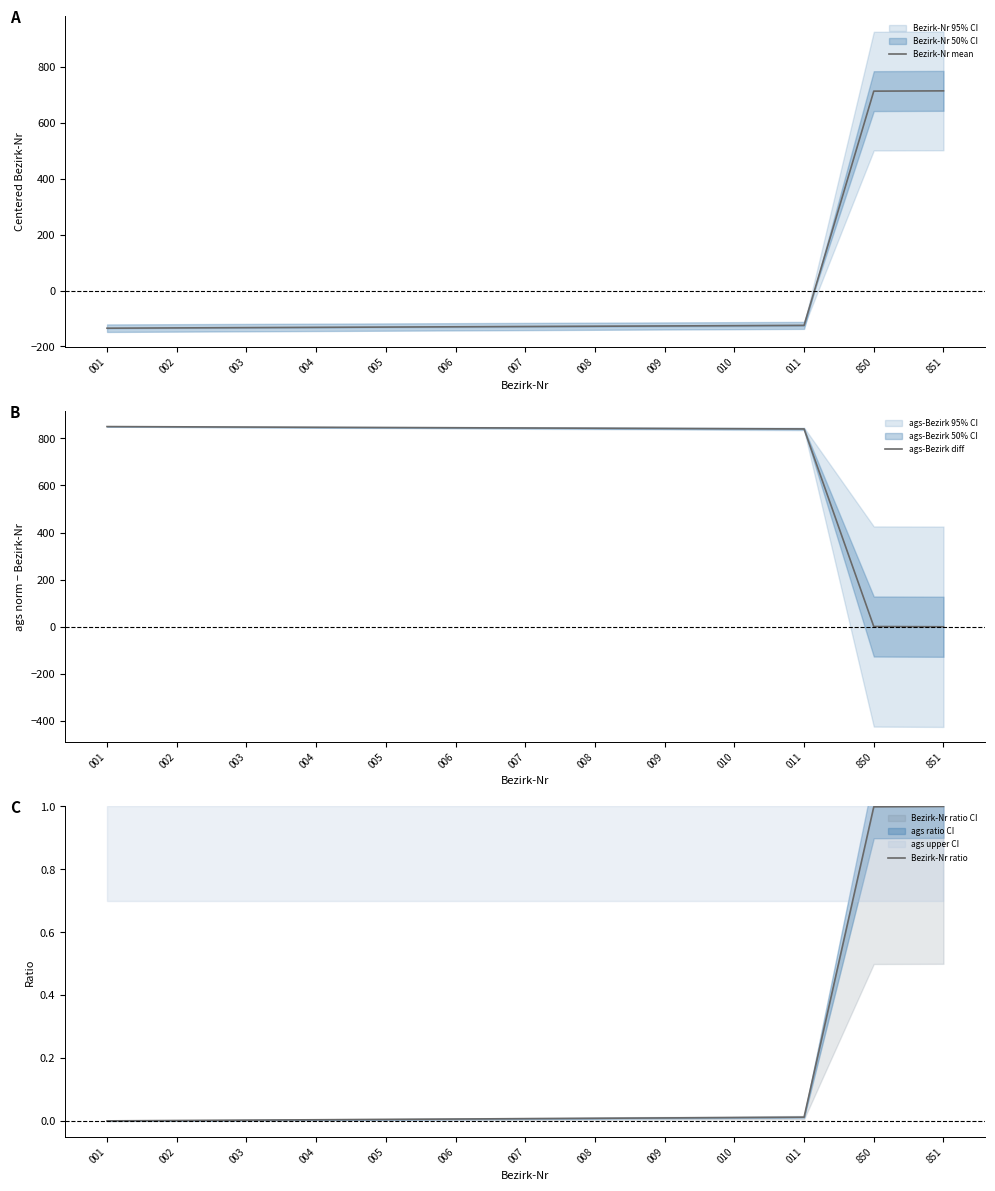

True or false: Bezirk-Nr mean has a value of -129.9 at 006.

True